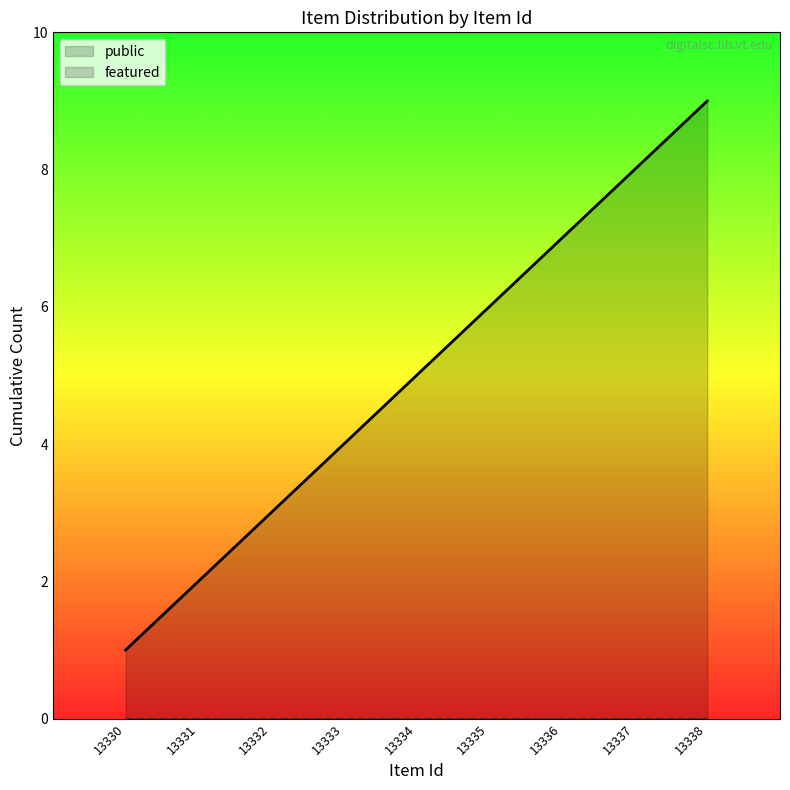

What is the difference between the values at 13337 and 13333?

4